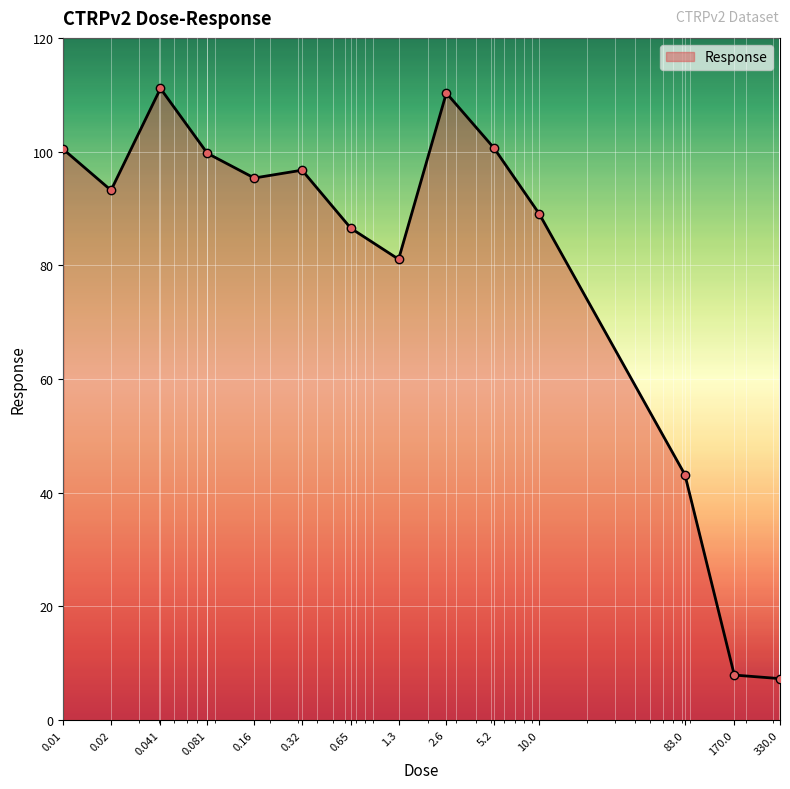

What is the greatest value displayed?

111.1